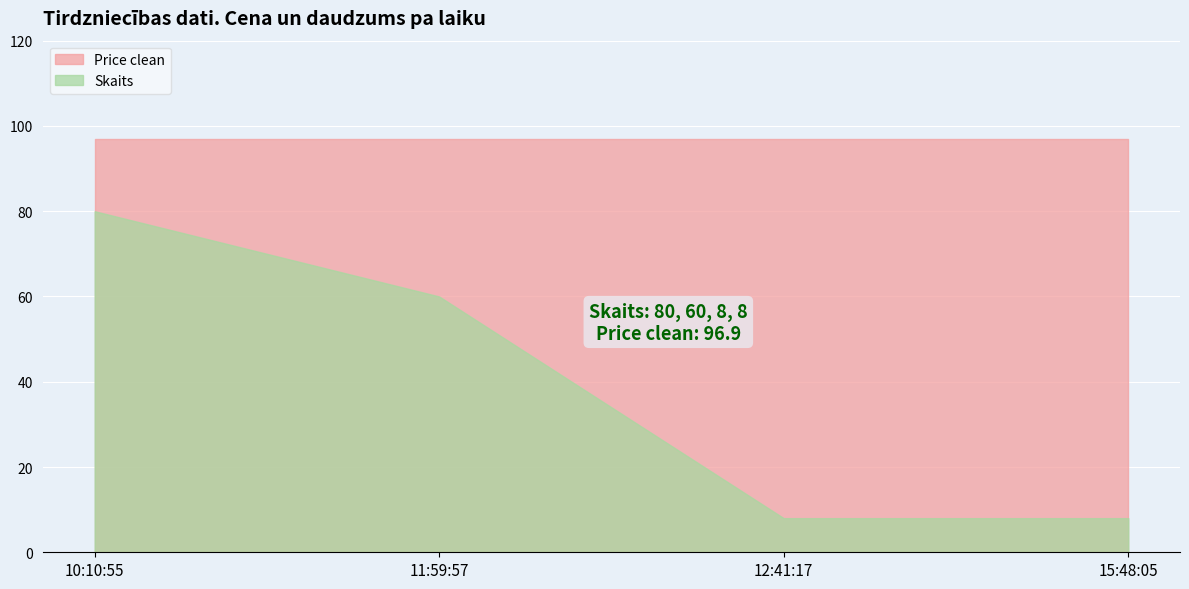

What is the maximum value shown in the chart?

96.9